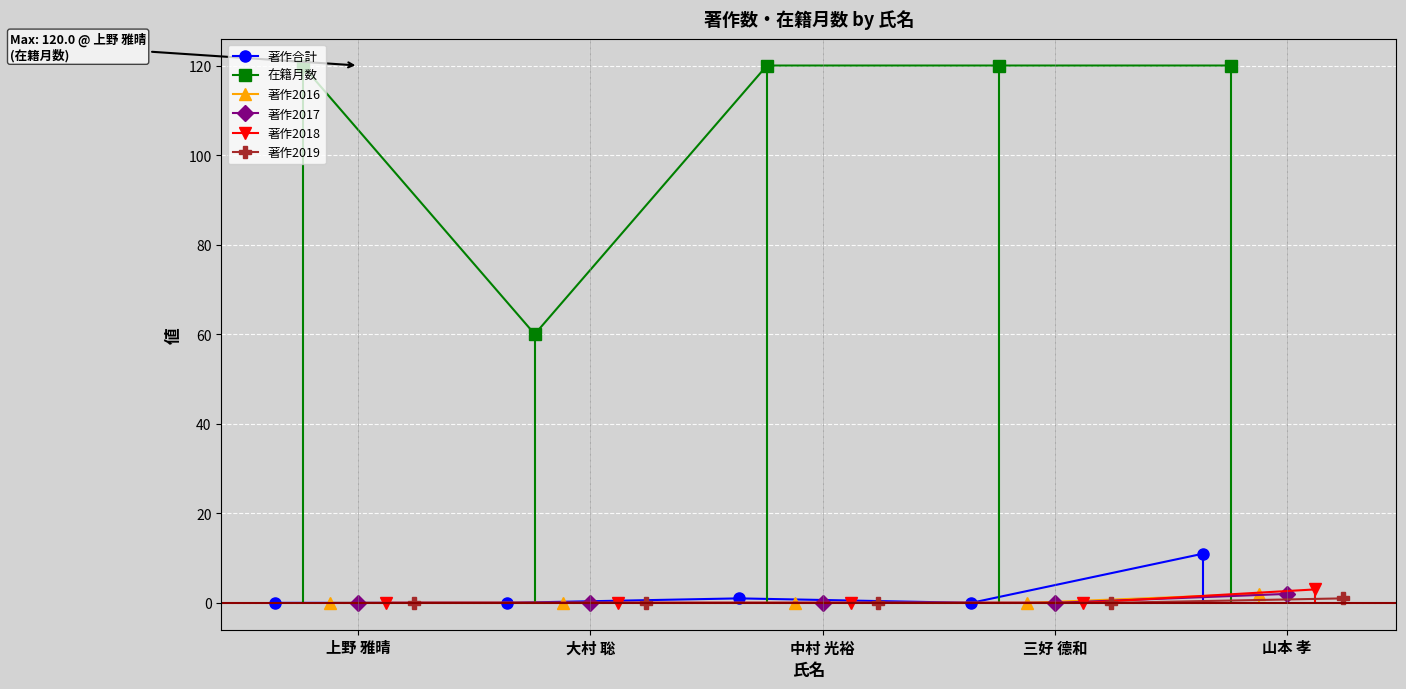

What is the maximum value for 著作合計?

11